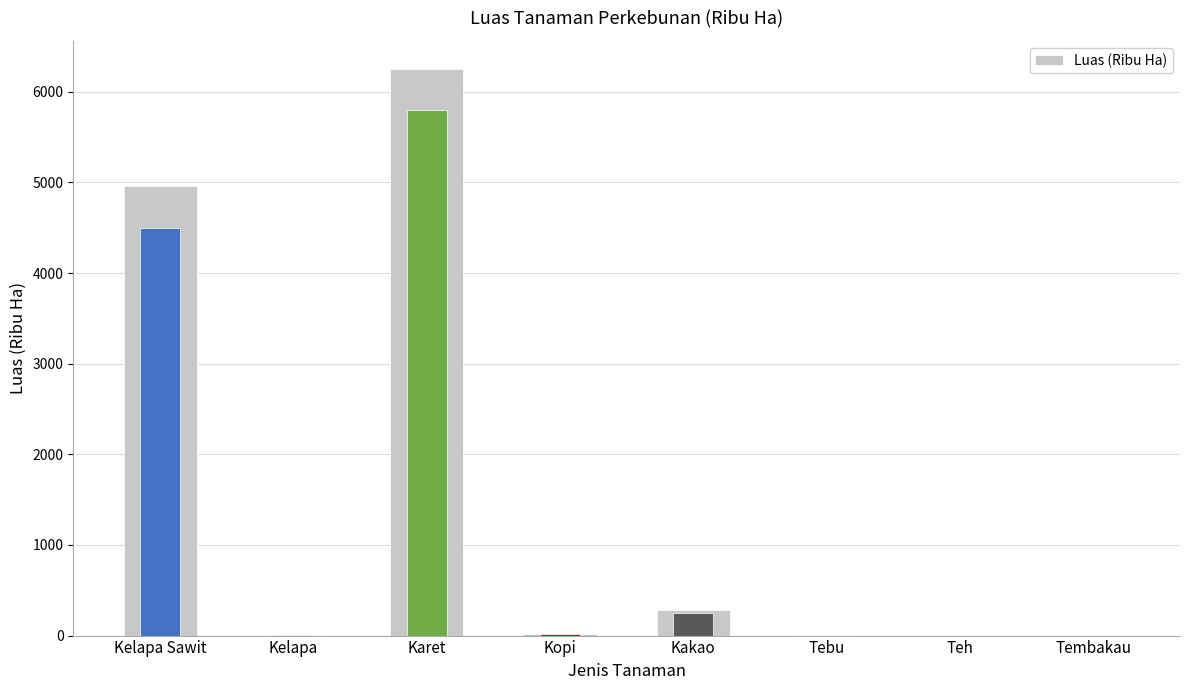

What position from the right is Teh?

2